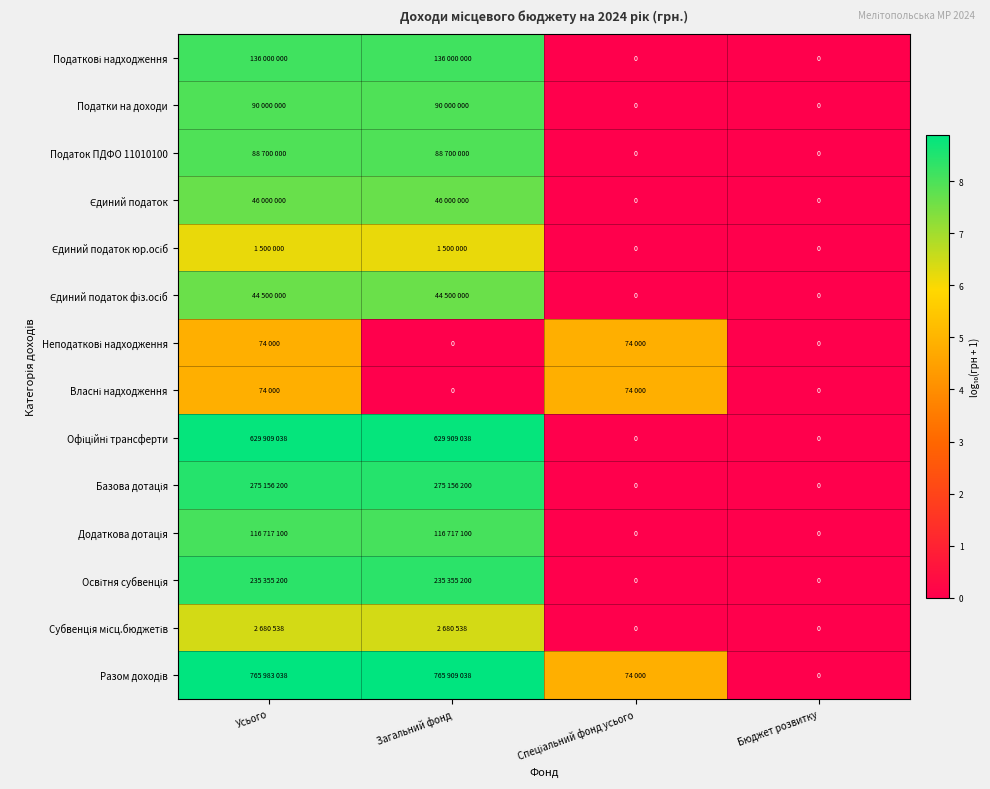

Which series has the largest total across all categories?

Разом доходів